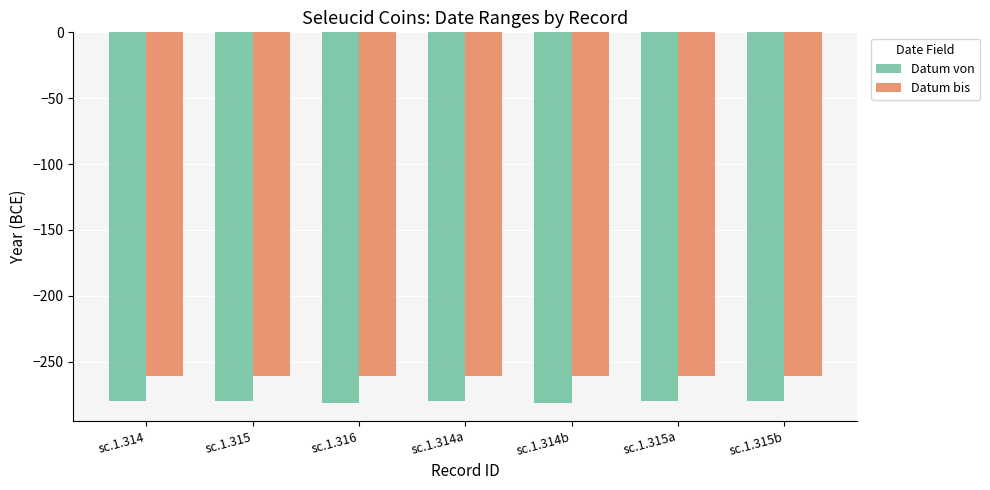

What is the average value of the Datum von series?

-280